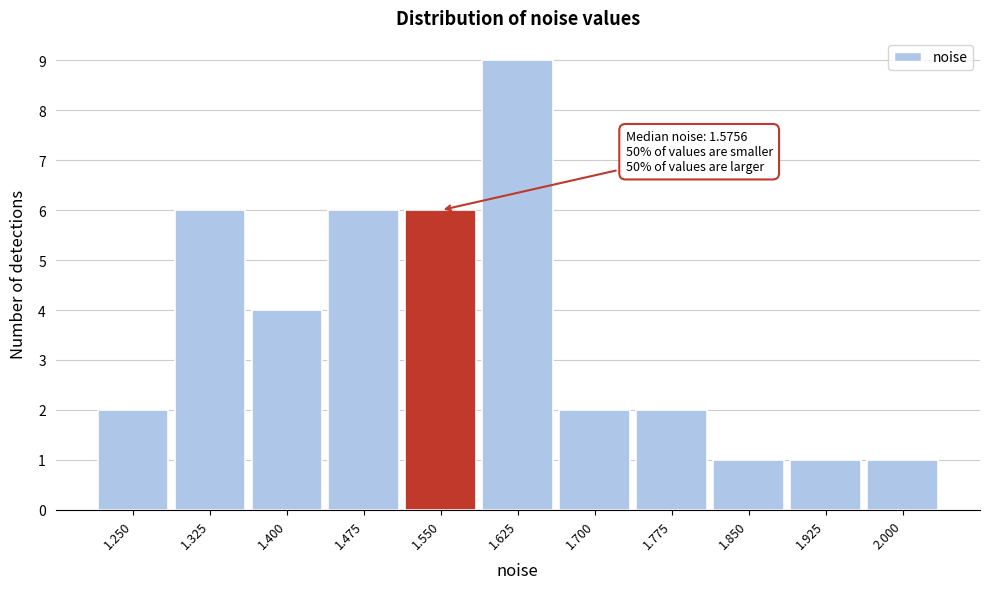

Reading left to right, extract all data points from this chart.

1.250=2	1.325=6	1.400=4	1.475=6	1.550=6	1.625=9	1.700=2	1.775=2	1.850=1	1.925=1	2.000=1